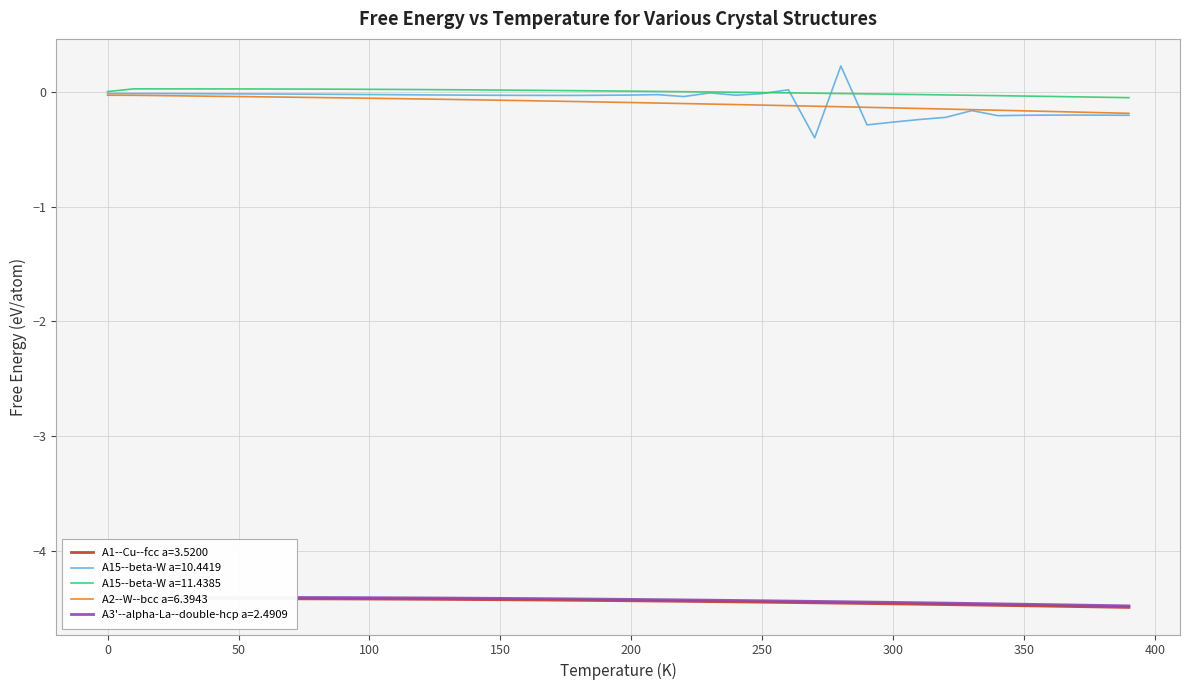

Which series has the largest total across all categories?

A15--beta-W a=11.4385